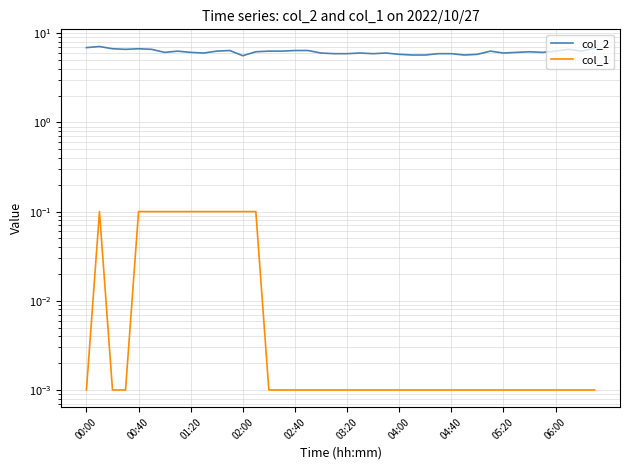

What is the sum of all col_1 values?

1.1